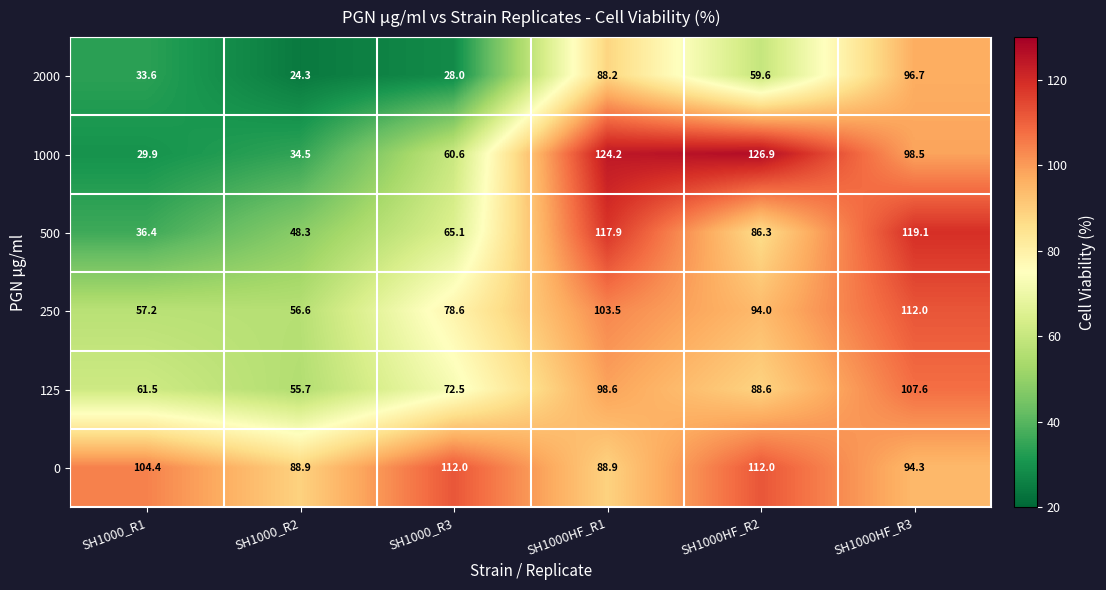

What is the difference between the 1000 values at SH1000_R2 and SH1000HF_R3?

64.0